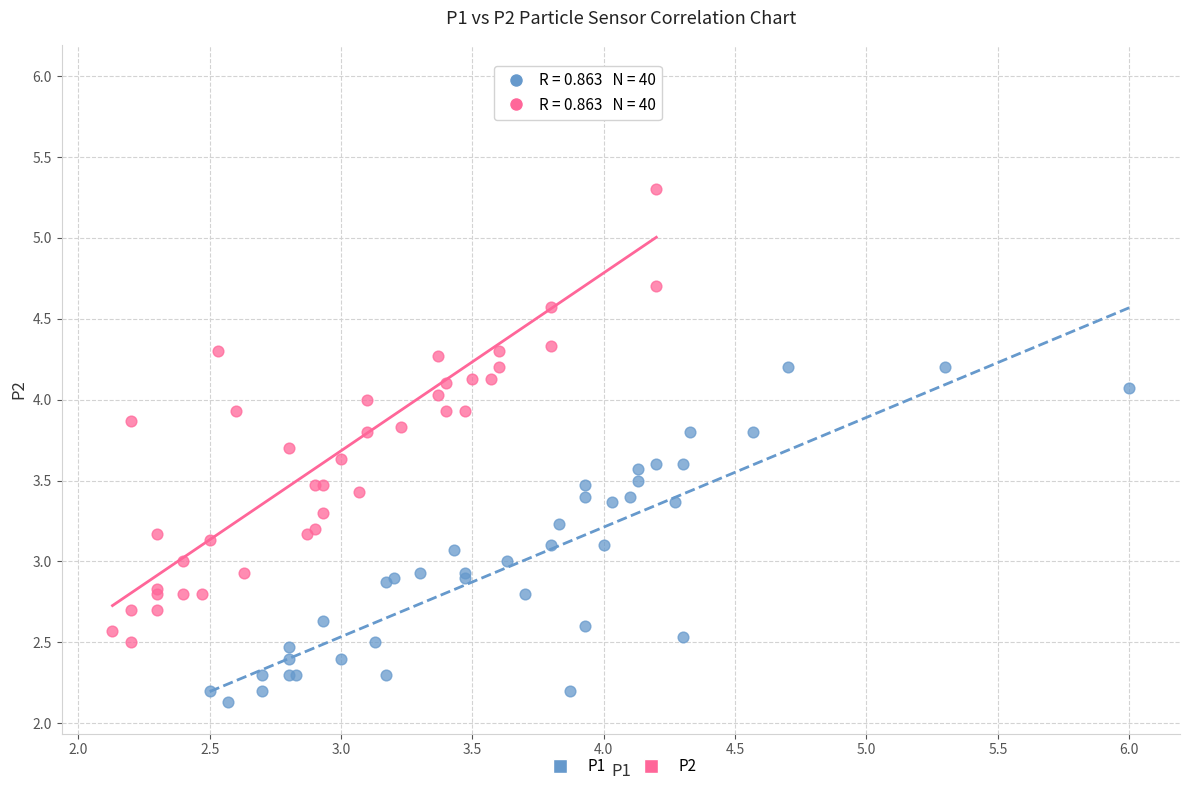

Which series has the largest Y range (max minus min)?

P2